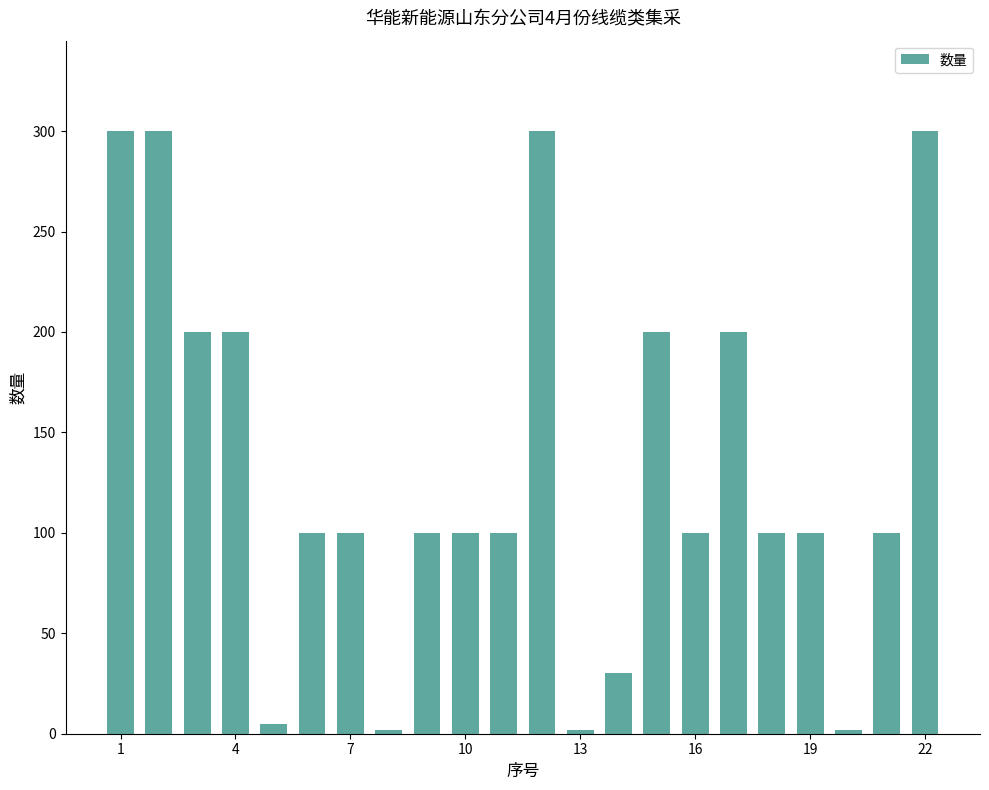

What is the difference between the second highest and second lowest values?

298